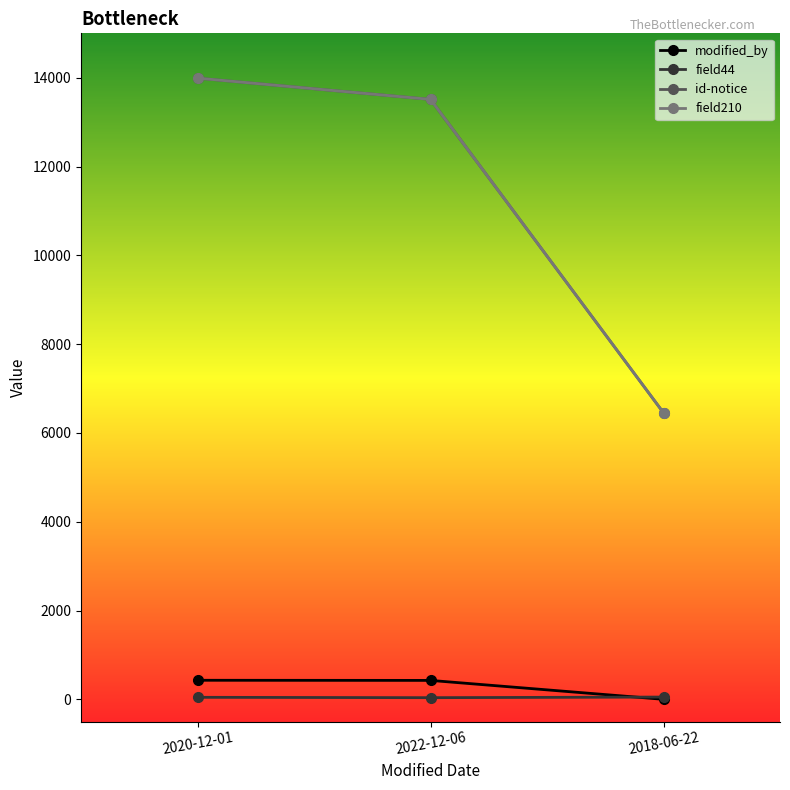

What is the approximate value of field210 at 2018-06-22, to the nearest 10?

6450